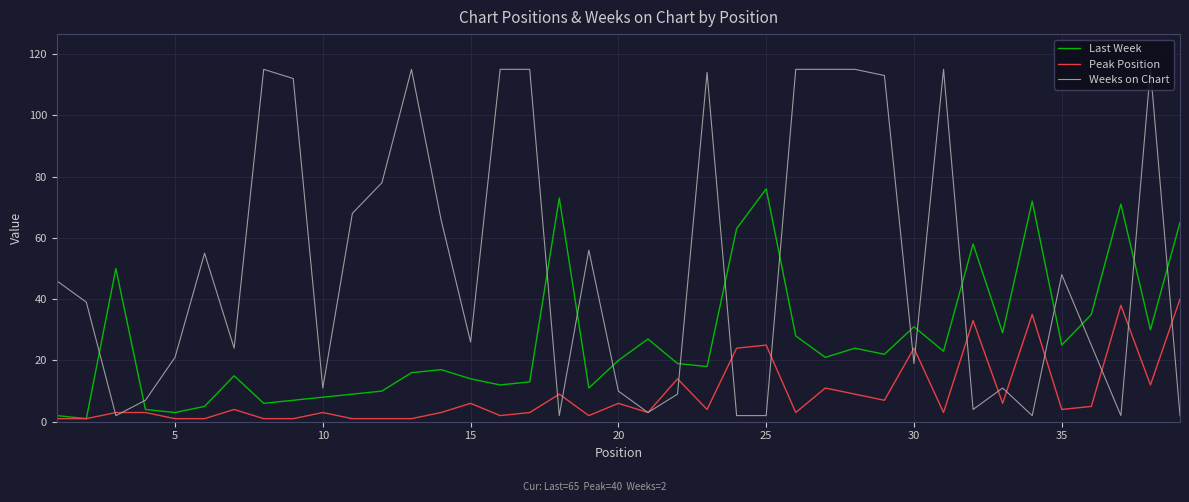

List the series in order of their peak value, lowest first.

Peak Position, Last Week, Weeks on Chart